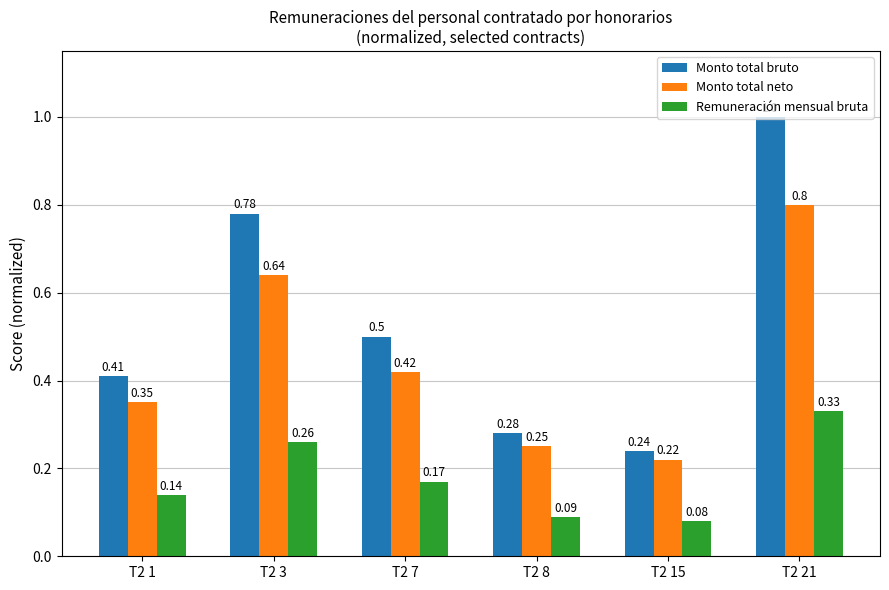

Is the value of Monto total neto at T2 1 greater than the value of Remuneración mensual bruta at T2 21?

Yes